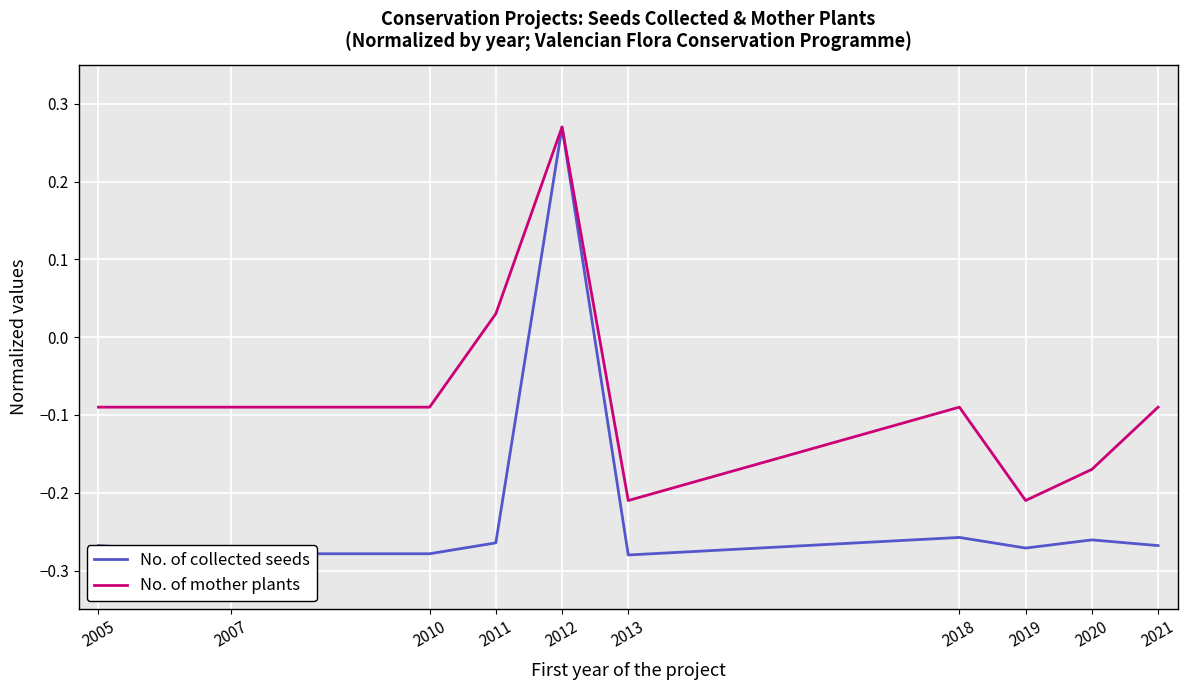

Which category has the highest value across all series?

2012